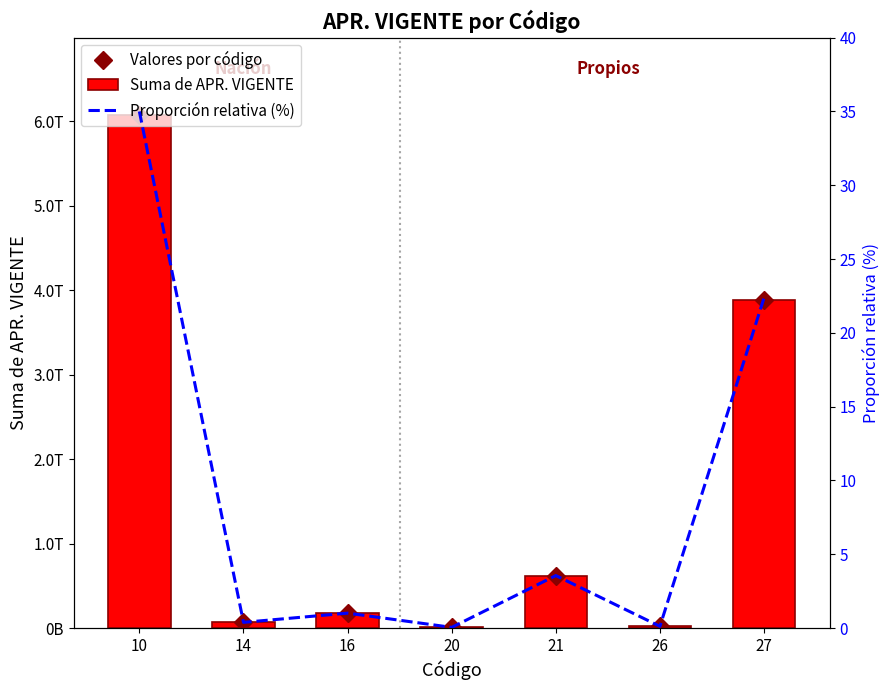

What is the value of the Suma de APR. VIGENTE bar at the 3rd from the left?

175657000000.0